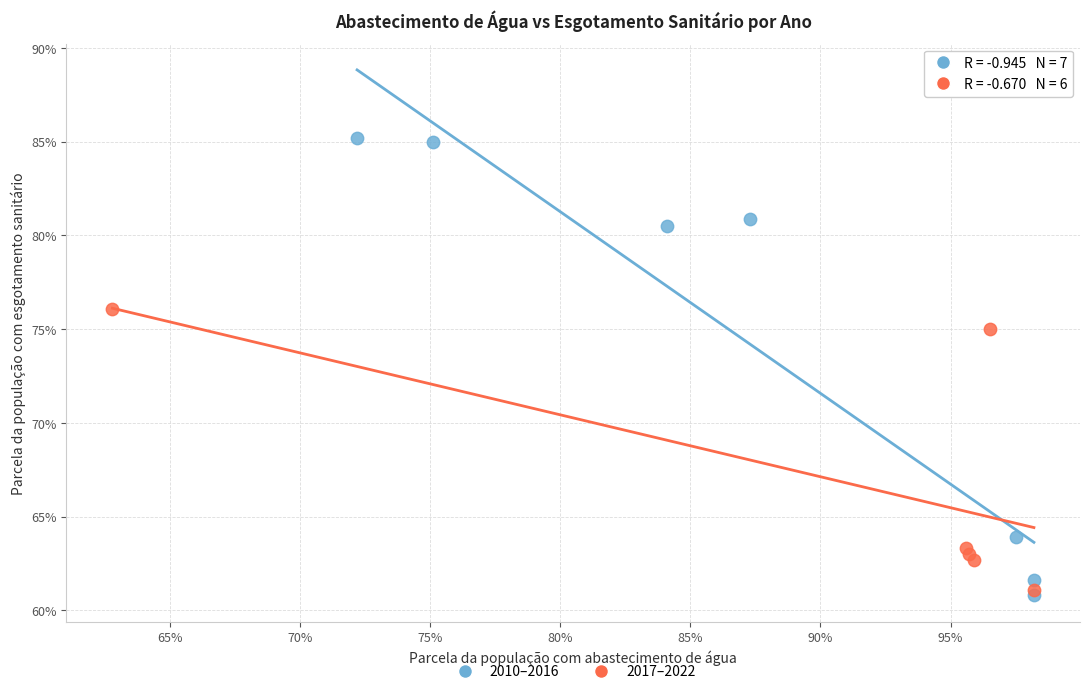

What are all the series names shown in the legend?

2010–2016, 2017–2022